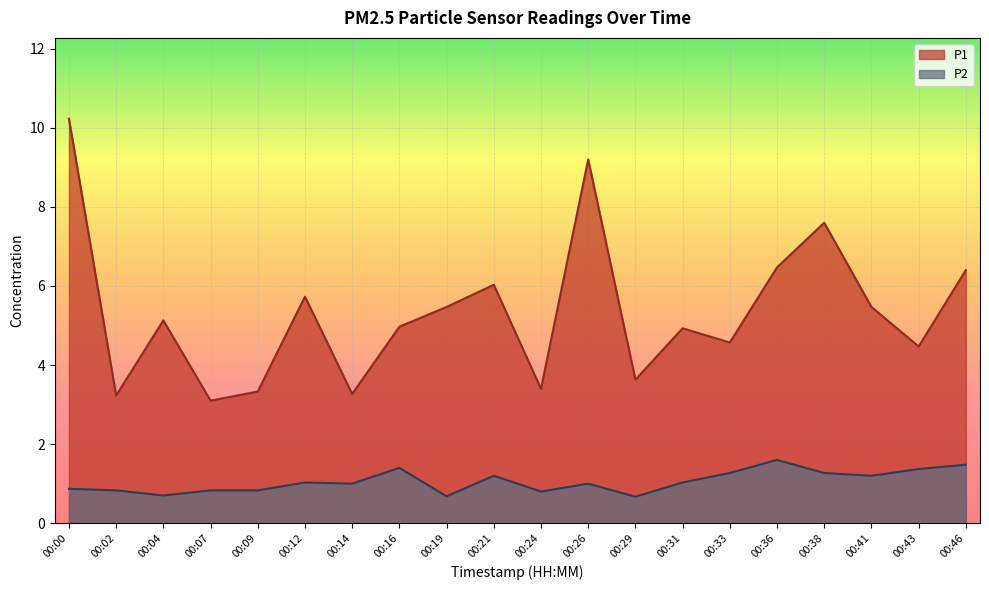

At which label is P2 closest to 1?

00:14